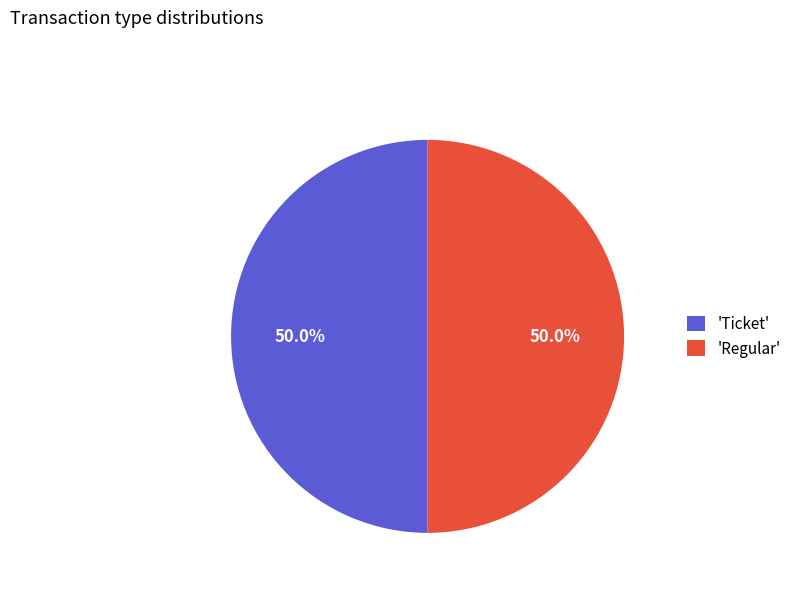

To the nearest percent, what is the average slice percentage?

50%